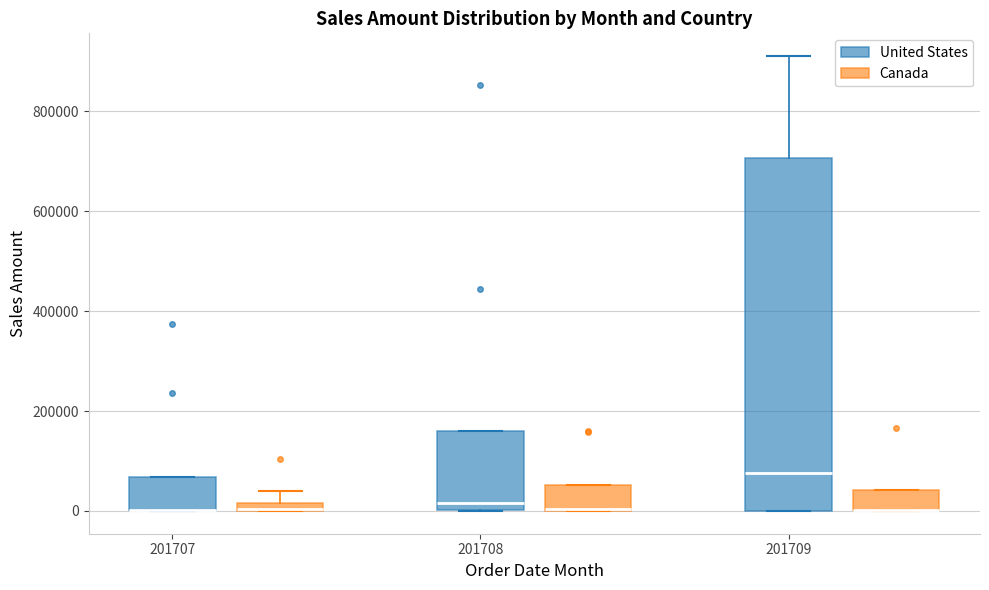

Where does the upper whisker of the box for 201707 (Canada) end on the y-axis? The values are not printed on the chart, so give them approximately, as read against the axis.

40000